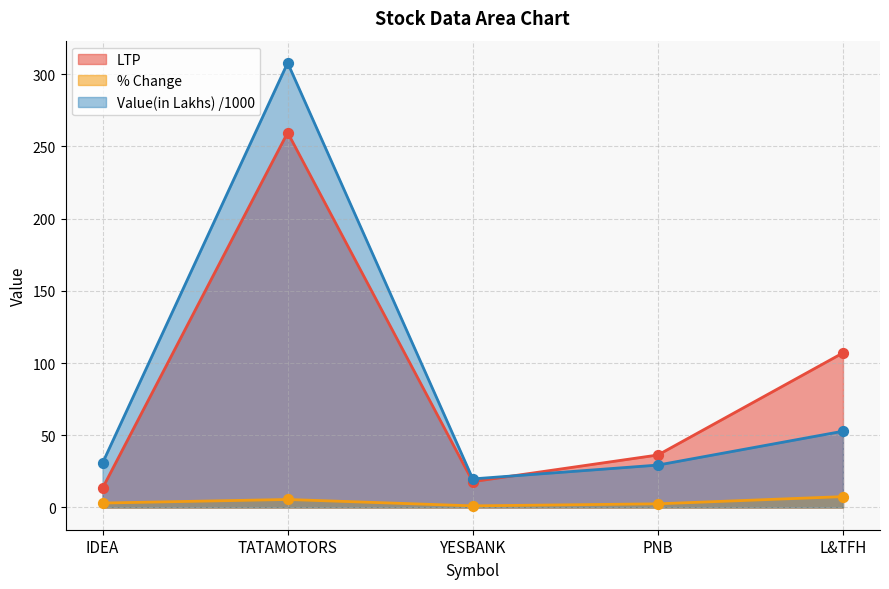

Which series has the largest total across all categories?

Value(in Lakhs)